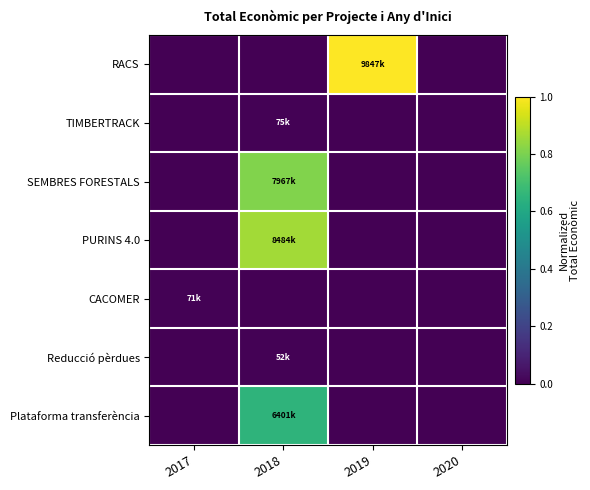

At how many categories does at least one series exceed 0?

3